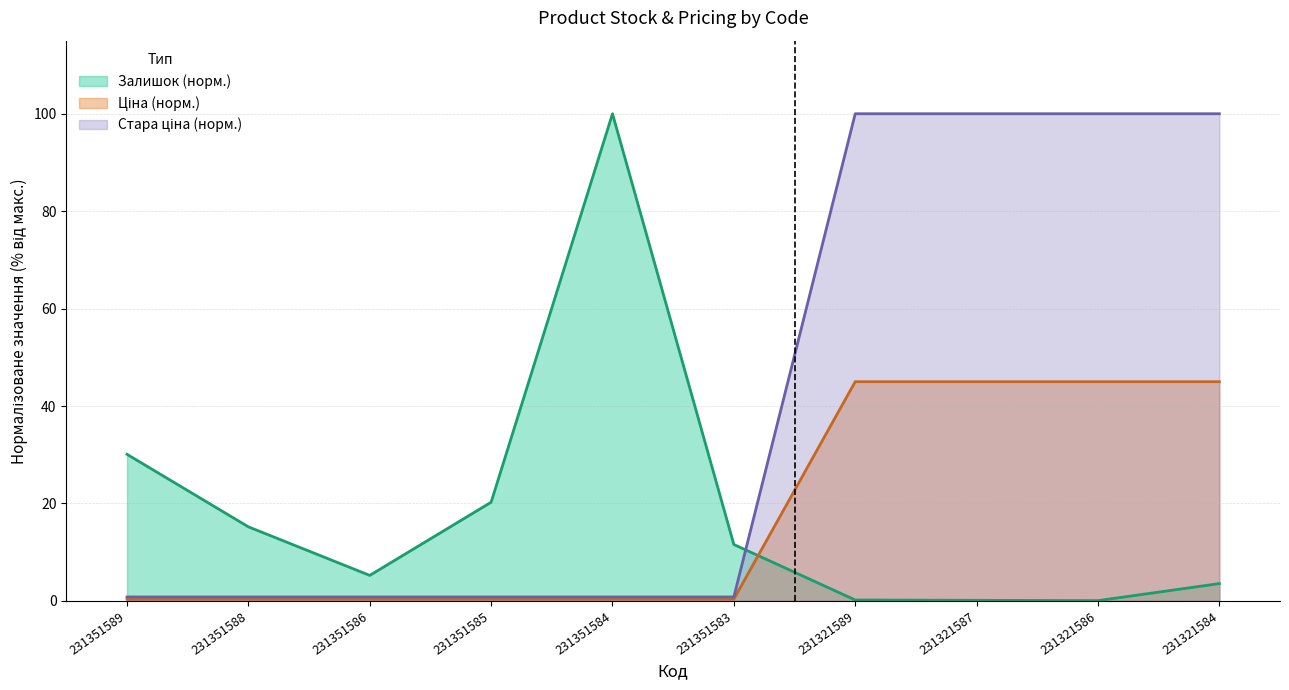

True or false: Залишок has more than 0 points higher than both neighbors.

True